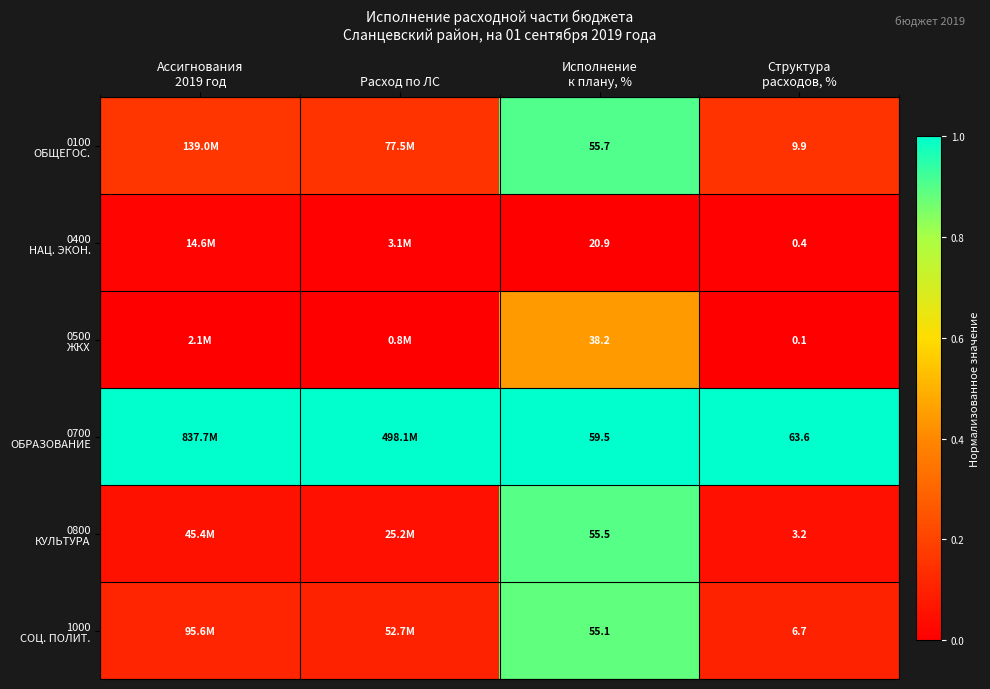

The value of 0700 ОБРАЗОВАНИЕ at Исполнение к плану, % is 1.0. True or false?

True